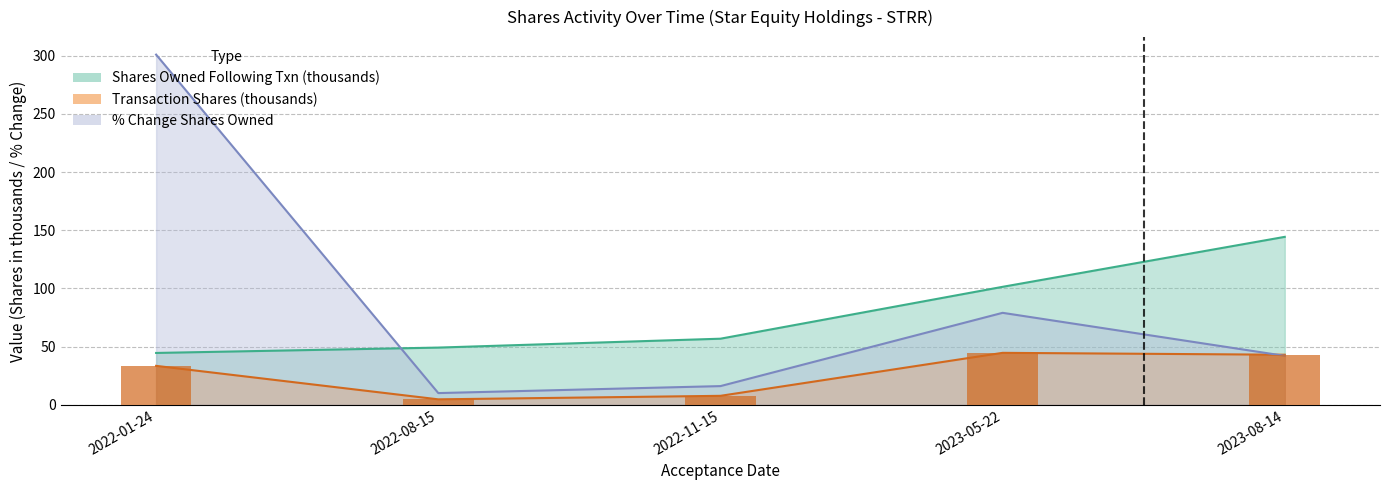

What is the total value across all series at 2022-08-15?

63.7